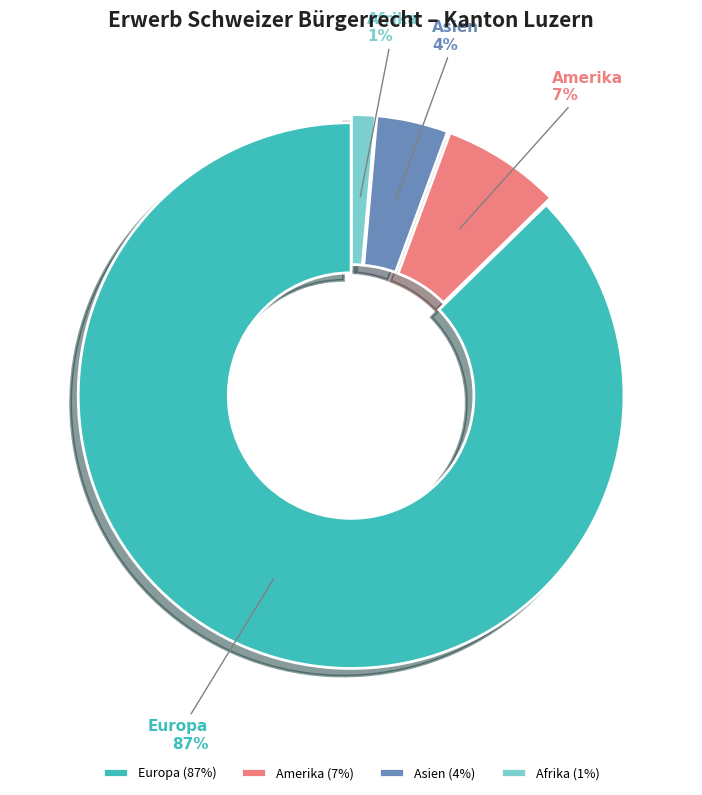

True or false: Europa accounts for 87% of the total.

True